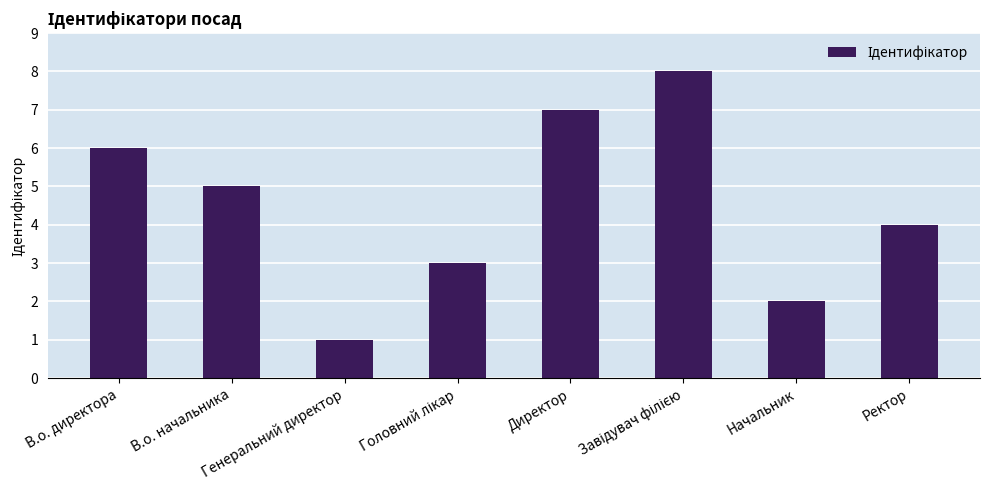

Which label corresponds to the smallest value in the chart?

Генеральний директор